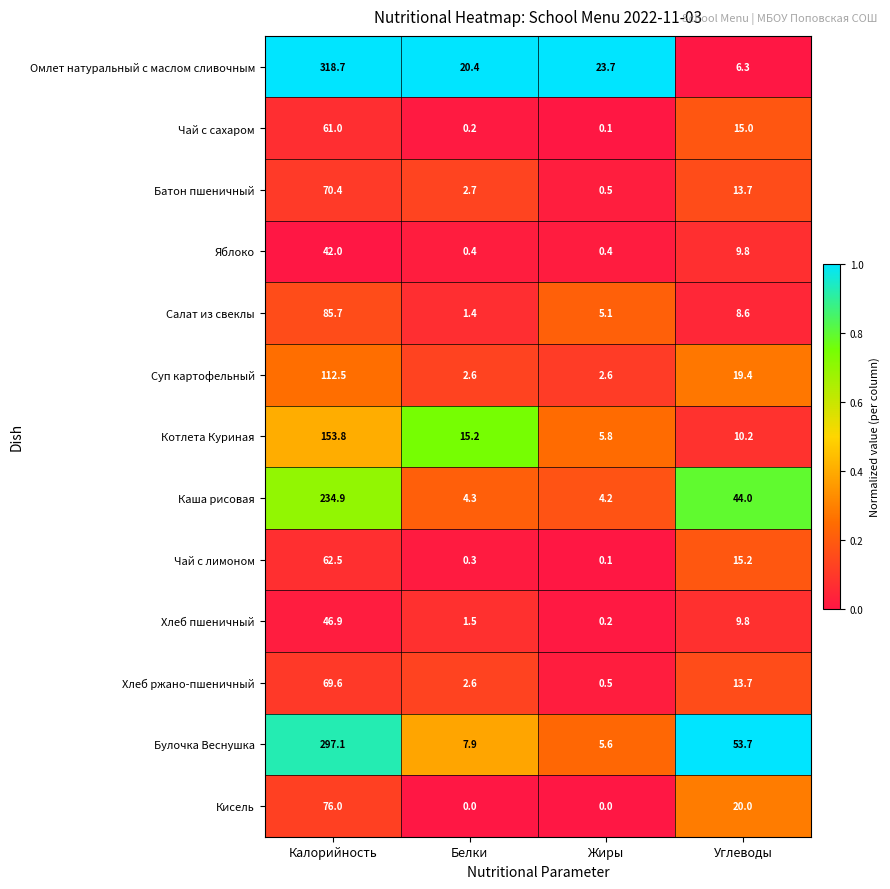

The Каша рисовая series shows 4.3 at Белки. True or false?

True